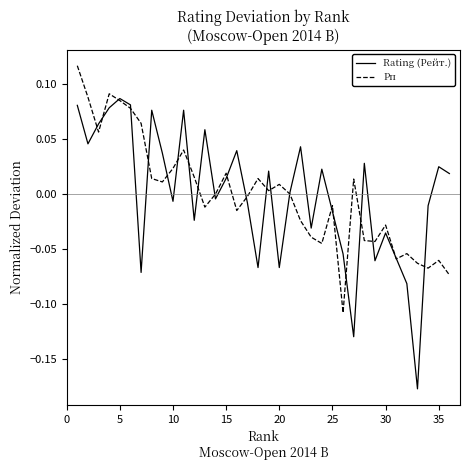

True or false: Рп and Rating (Рейт.) intersect in this chart.

True